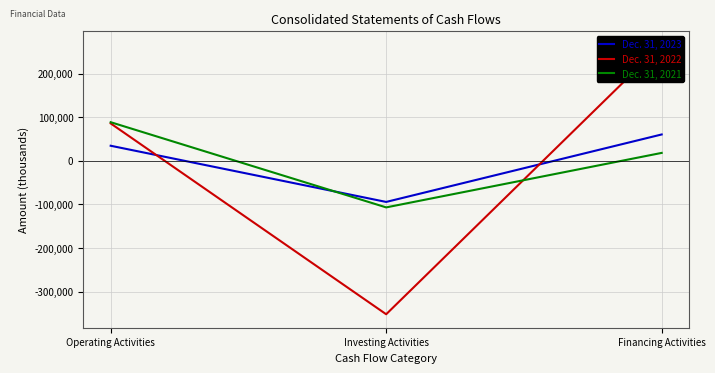

How many values in Dec. 31, 2022 are below zero?

1